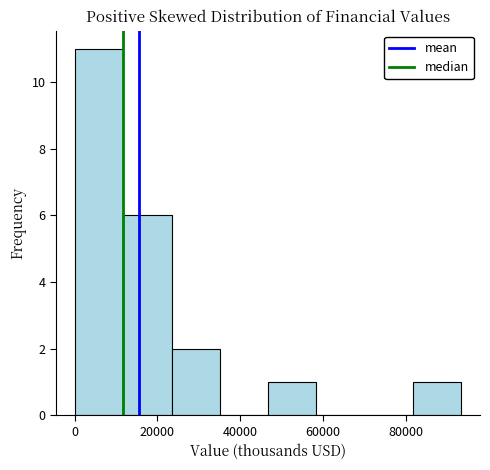

Reading left to right, list every bar in this chart as the range it spans on the x-axis followed by its height. Neither the bar edges nor the heights are printed on the chart, so give them approximately, as read against the axes.

0 to 12000: 11
12000 to 24000: 6
24000 to 36000: 2
36000 to 46000: 0
46000 to 58000: 1
58000 to 70000: 0
70000 to 82000: 0
82000 to 94000: 1